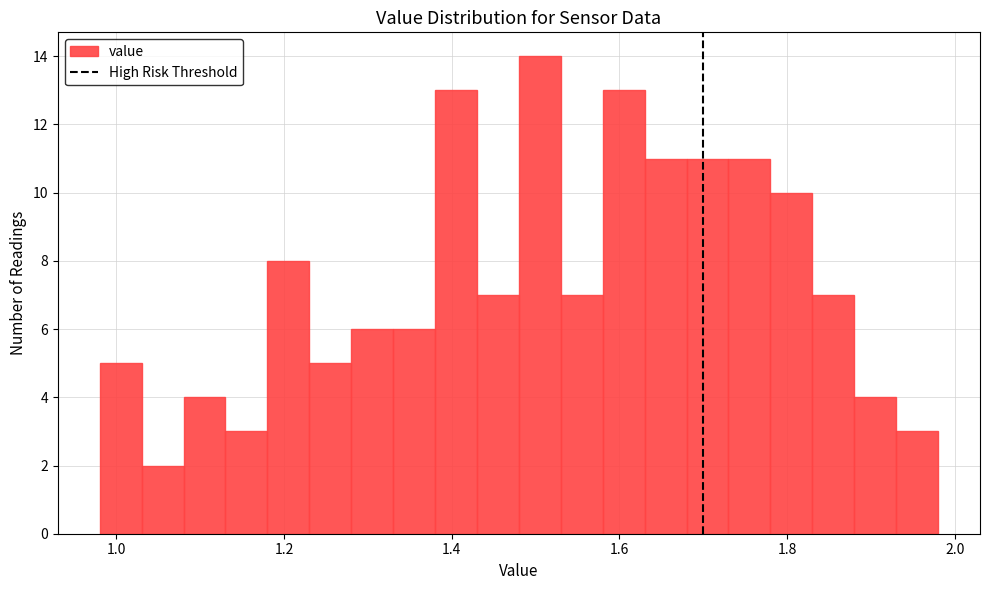

Read against the x-axis, roughly where is the centre of the tallest bar?

1.50